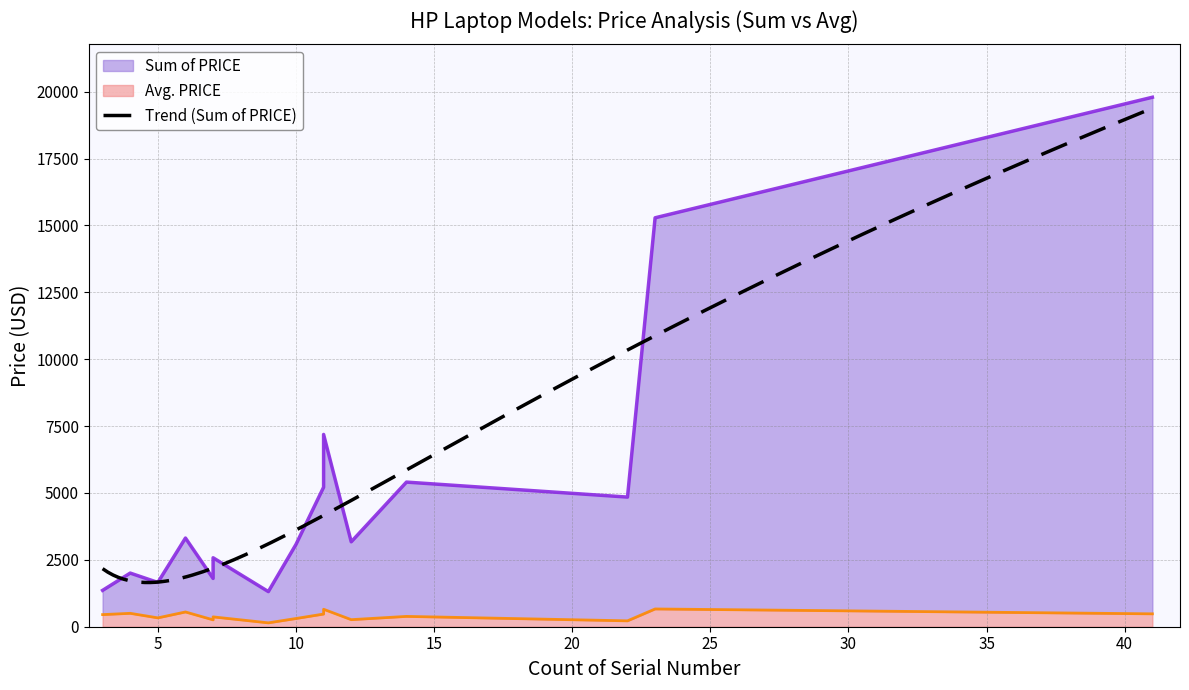

Which series has the largest total across all categories?

Sum of PRICE